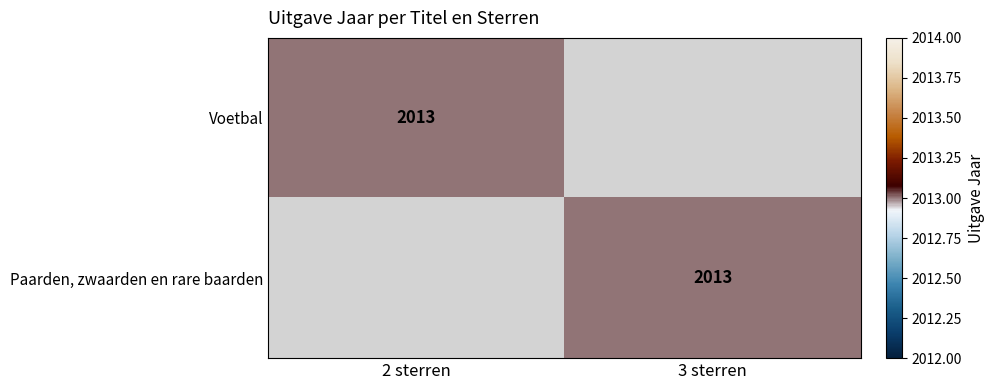

The value of Voetbal at 2 sterren is 771. True or false?

False